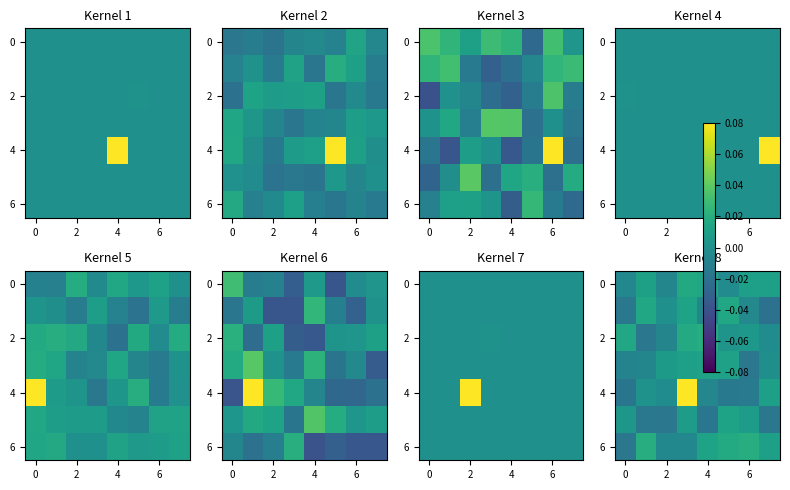

How many series are shown in this chart?

7